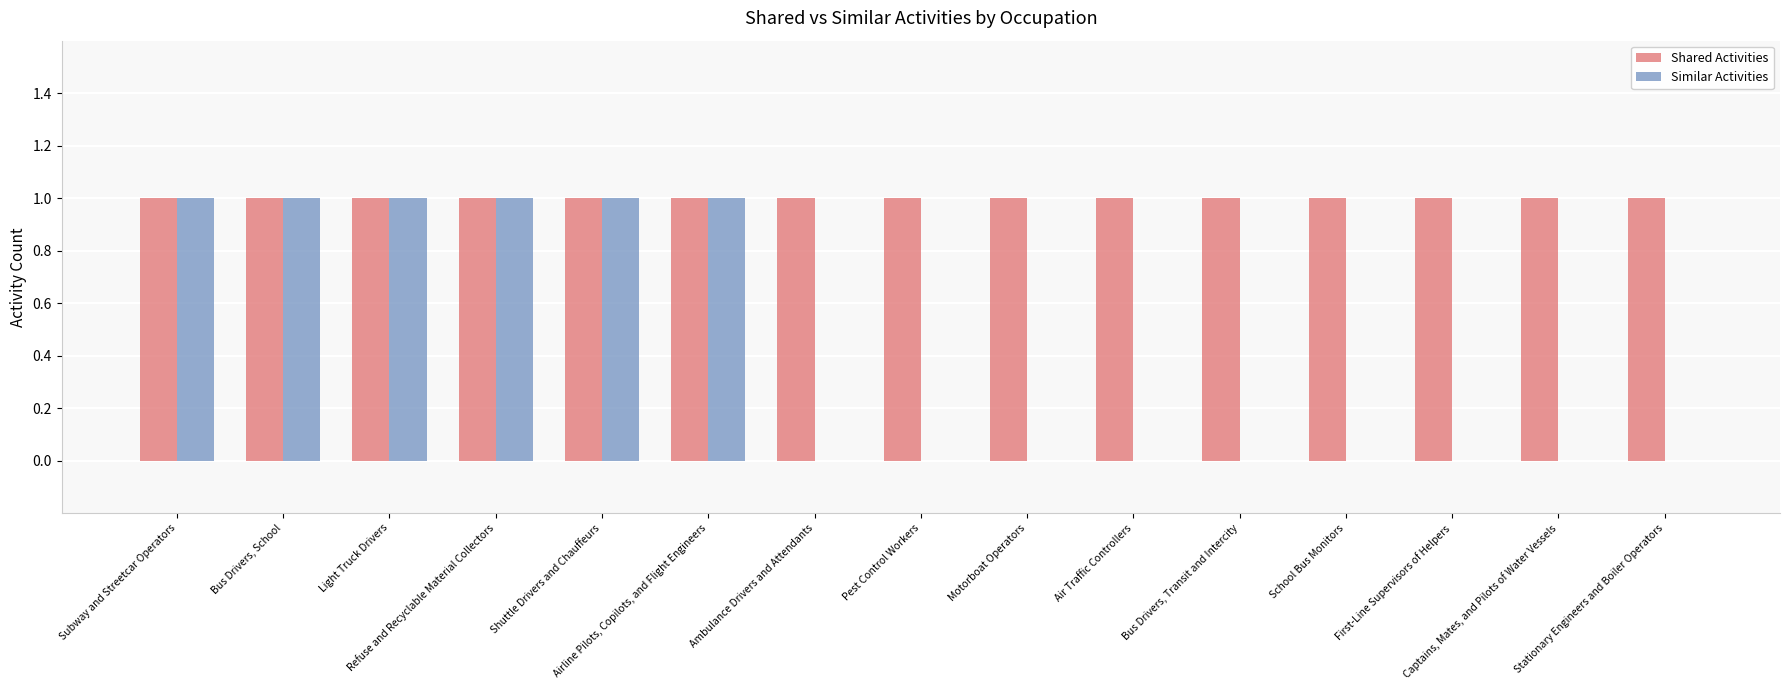

What is the sum of all Similar Activities values?

6